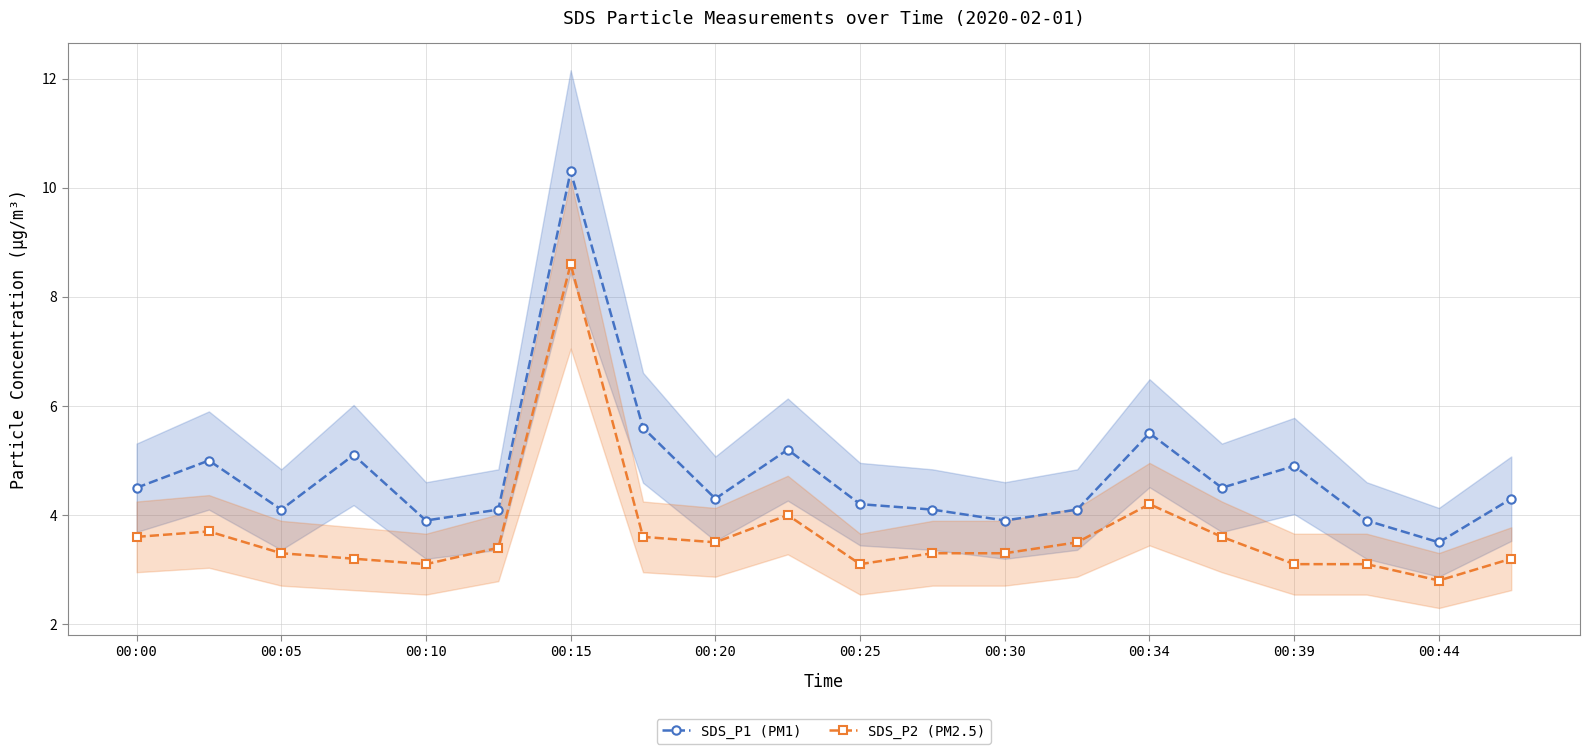

List the series in order of their overall mean, lowest first.

SDS_P2 (PM2.5), SDS_P1 (PM1)